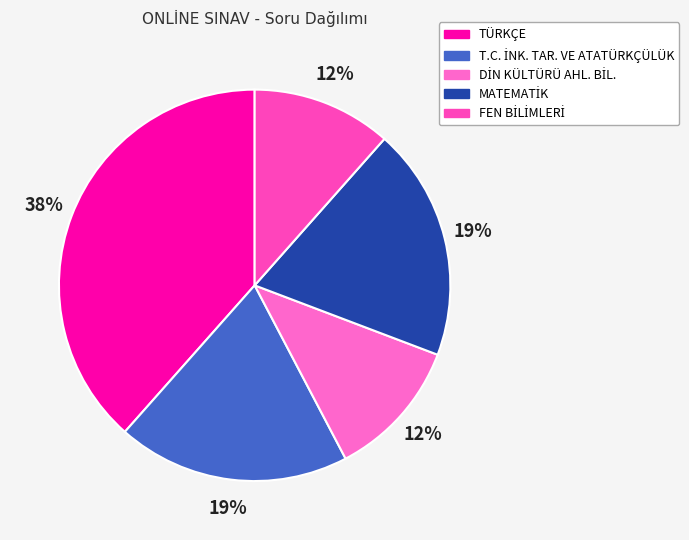

What percentage is the DİN KÜLTÜRÜ AHL. BİL. slice, to the nearest percent?

12%